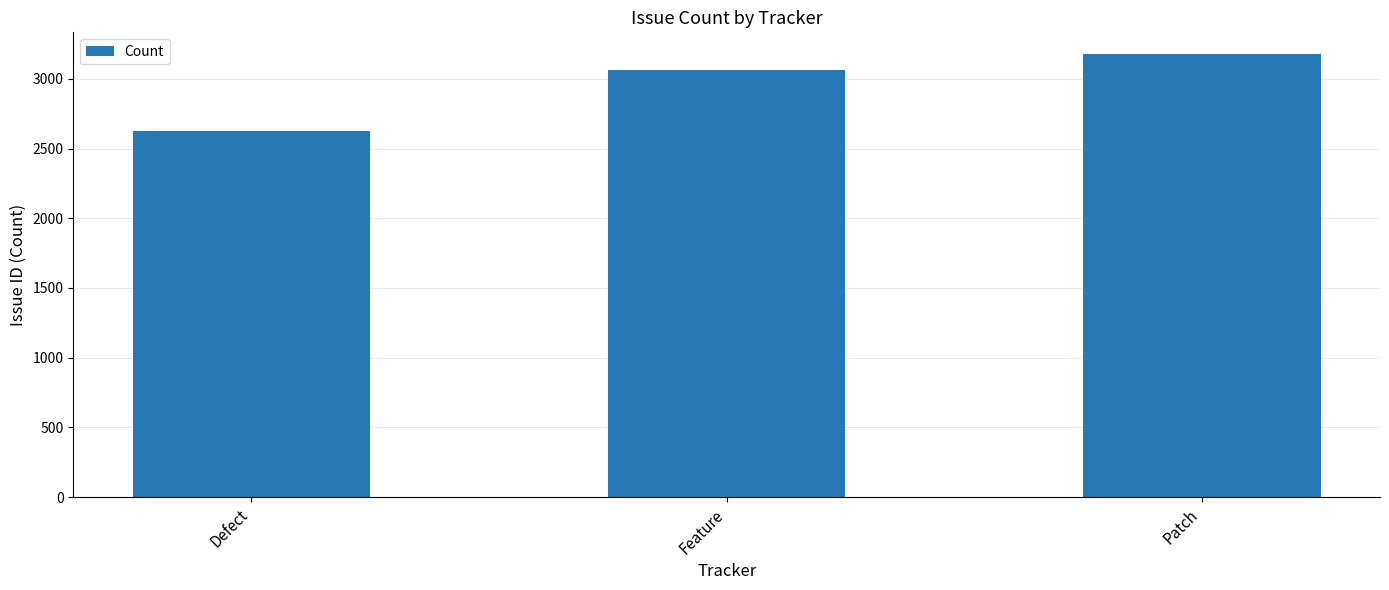

What is the smallest value displayed?

2624